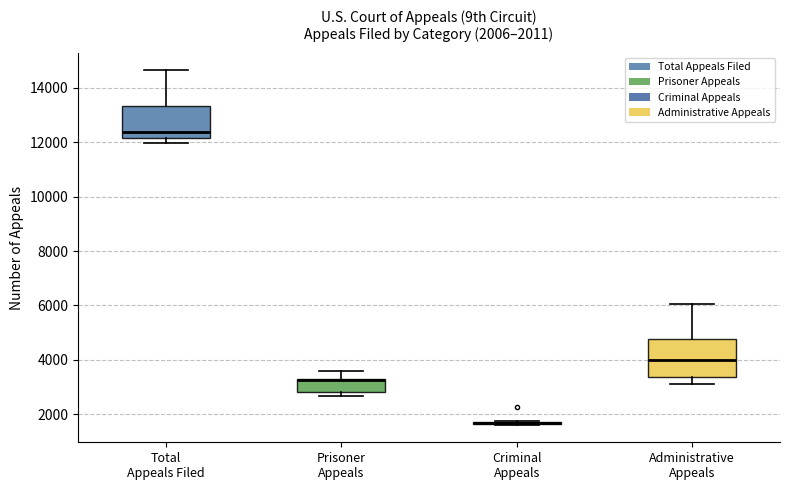

Which box is the tallest, from its lower edge to its upper edge?

Administrative Appeals